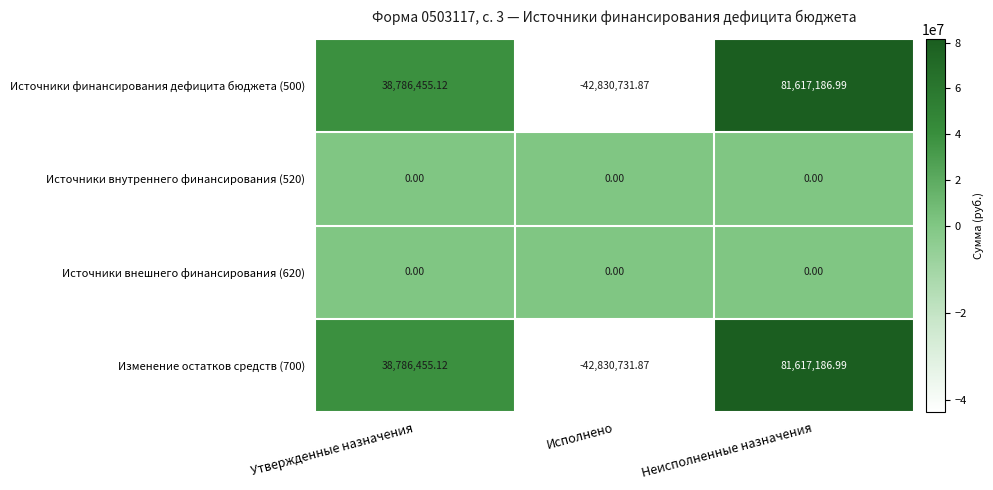

Is the value of Источники финансирования дефицита бюджета (500) at Исполнено greater than the value of Источники внешнего финансирования (620) at Неисполненные назначения?

No